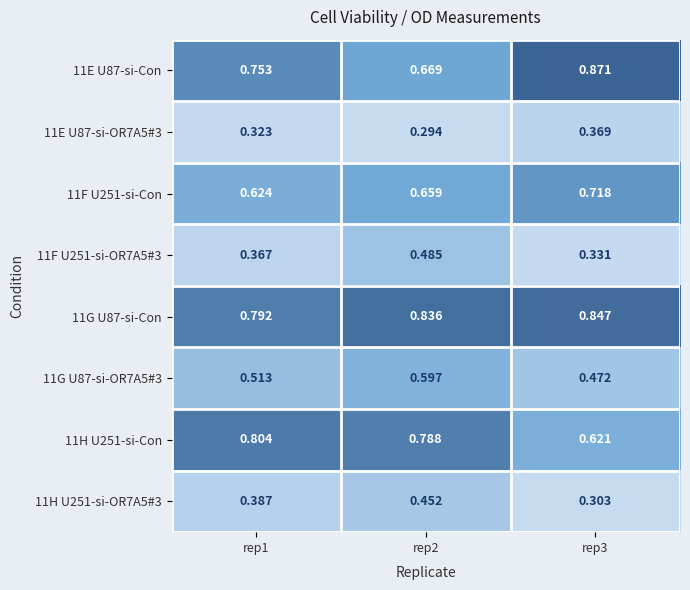

Is the value of 11E U87-si-Con at rep1 greater than the value of 11G U87-si-OR7A5#3 at rep1?

Yes